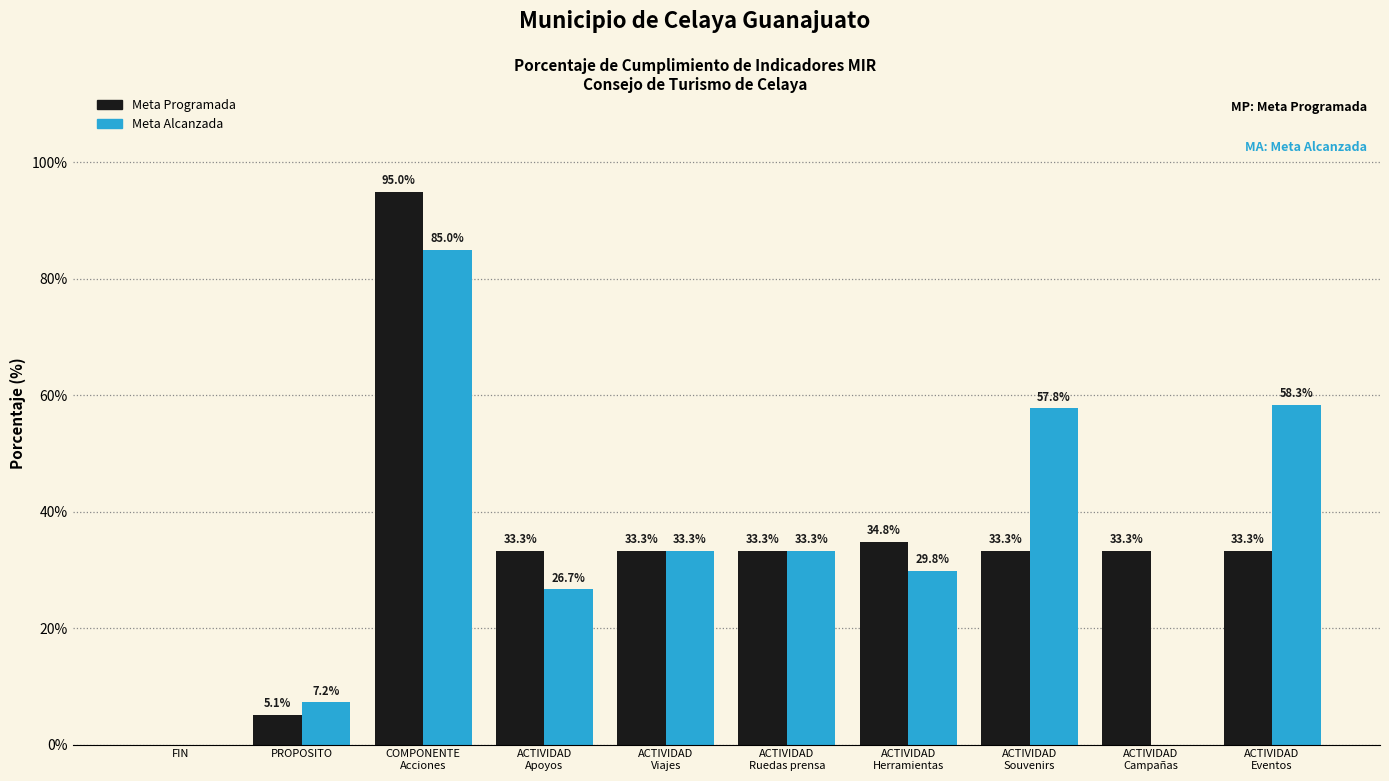

What is the maximum value for Meta Programada?

95.0